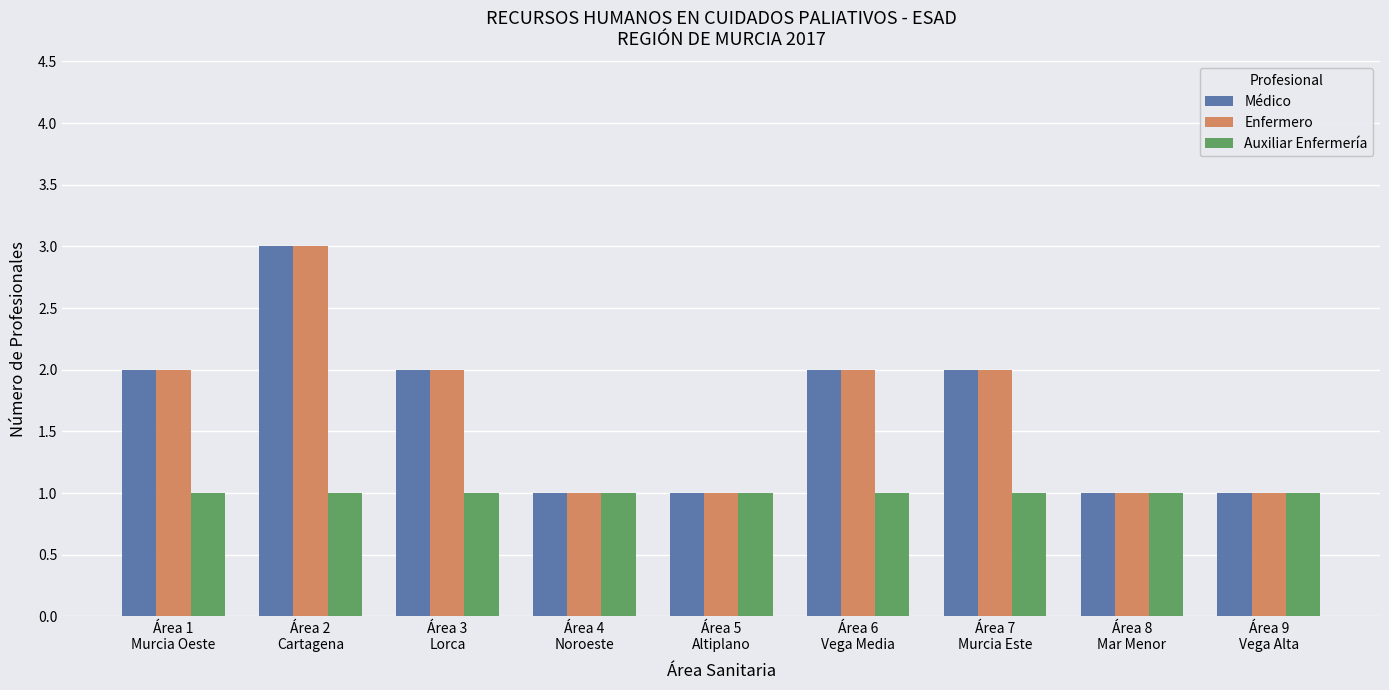

What is the label of the 4th bar from the left?

Área 4
Noroeste